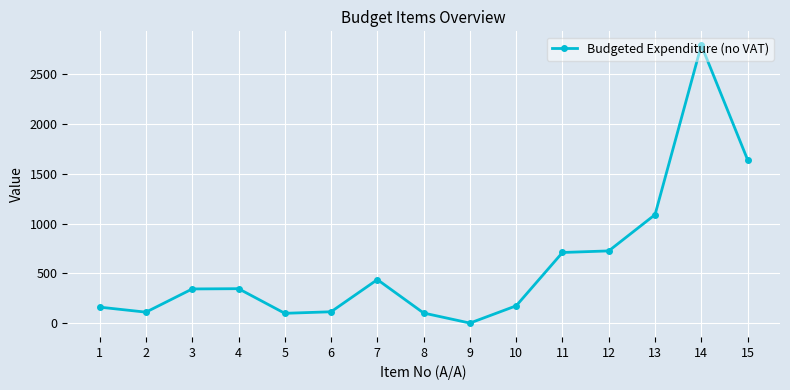

Where is the data nearest to the value 1395?

15